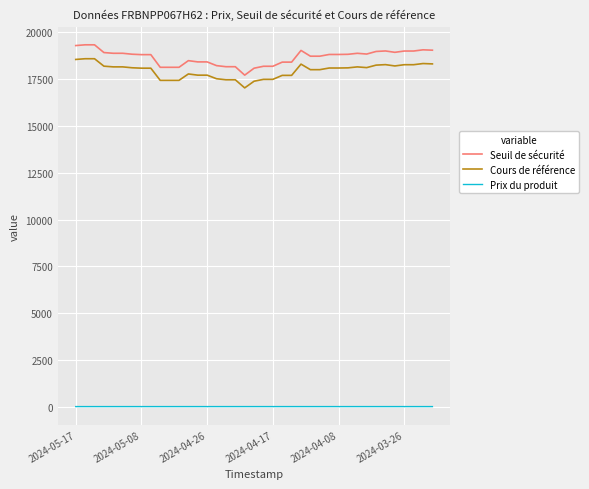

What is the greatest value displayed?

19340.5